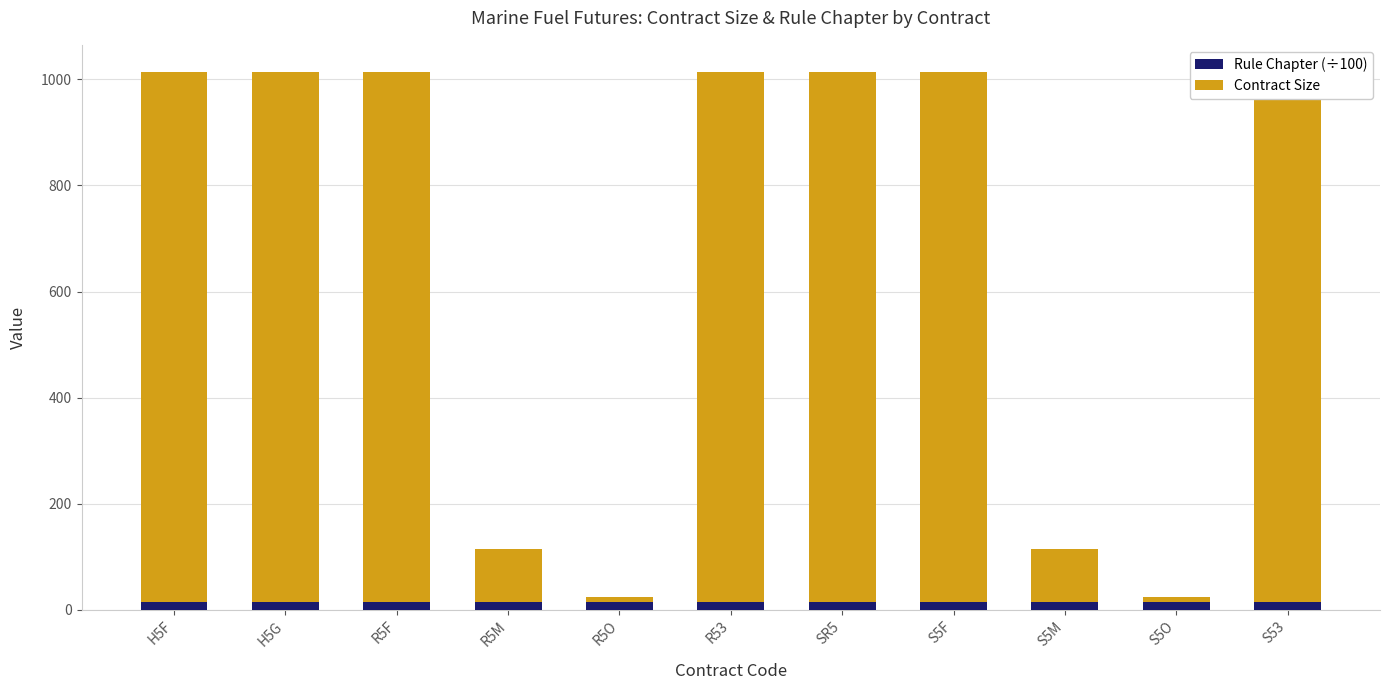

What is the lowest value of the Rule Chapter (÷100) series?

14.0